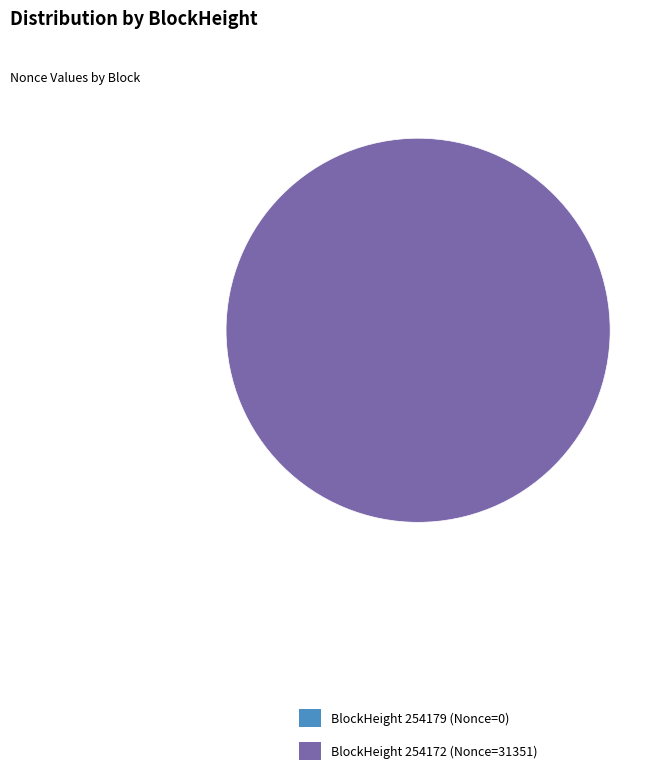

True or false: 254179 accounts for 0% of the total.

True